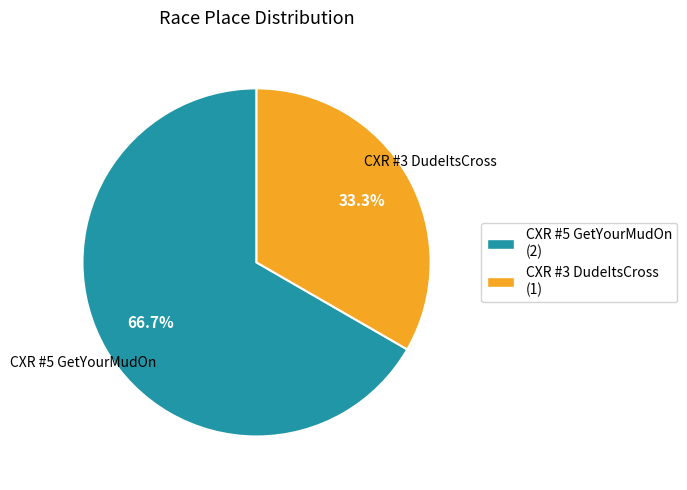

Which category has the smallest portion of the pie?

CXR #3 DudeItsCross